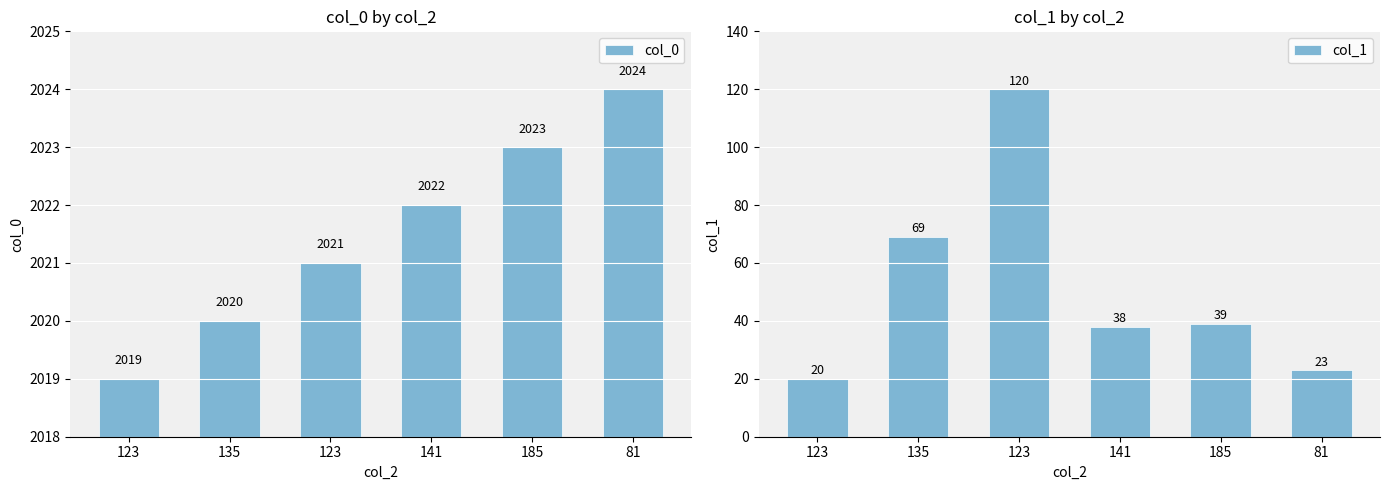

How many bars are there in each group?

2